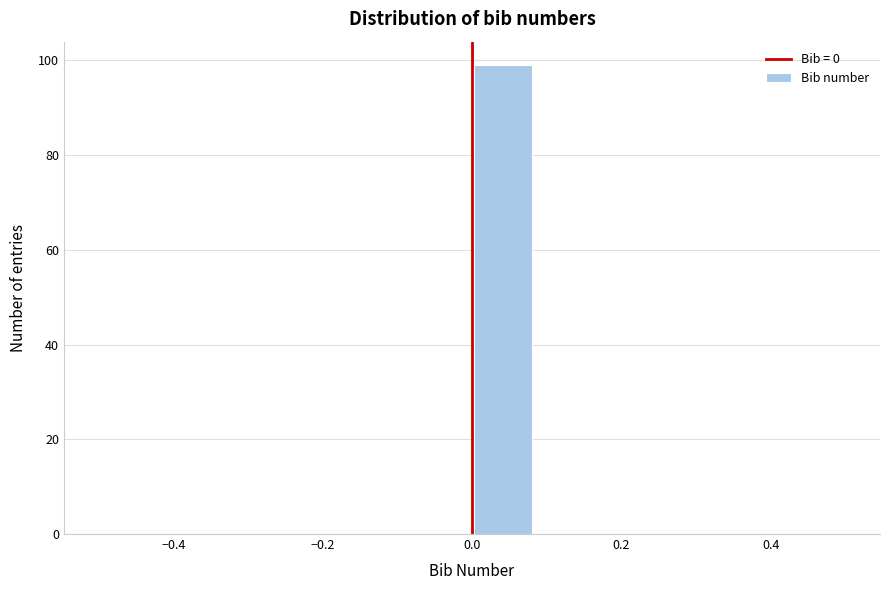

Reading left to right, list every bar in this chart as the range it spans on the x-axis followed by its height. Neither the bar edges nor the heights are printed on the chart, so give them approximately, as read against the axes.

-0.50 to -0.42: 0
-0.42 to -0.34: 0
-0.34 to -0.24: 0
-0.24 to -0.16: 0
-0.16 to -0.08: 0
-0.08 to 0.00: 0
0.00 to 0.08: 100
0.08 to 0.16: 0
0.16 to 0.26: 0
0.26 to 0.34: 0
0.34 to 0.42: 0
0.42 to 0.50: 0